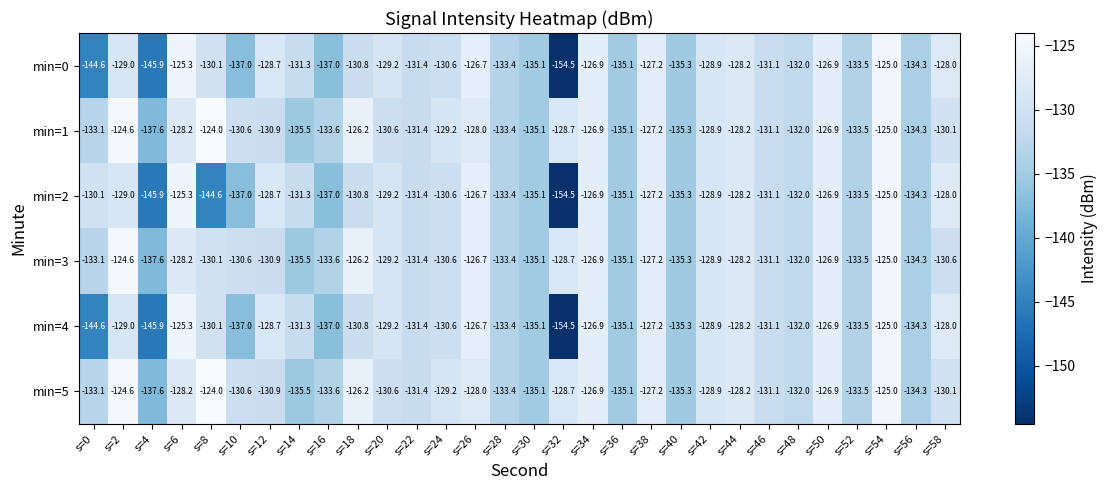

What is the spread (max minus min) of values at s=6?

2.9